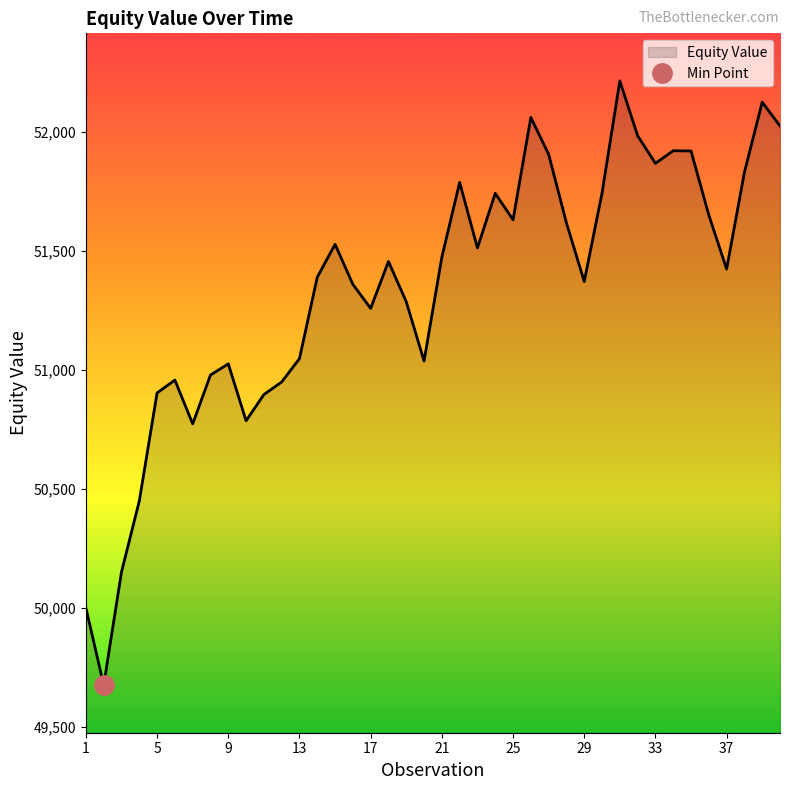

What is the highest value of the Equity Value series?

52213